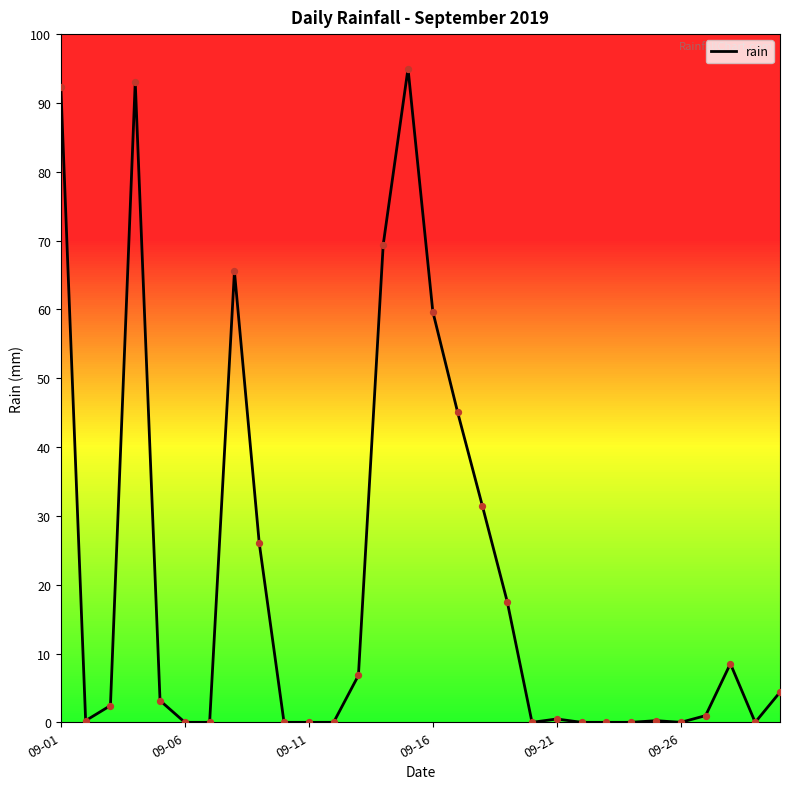

What is the difference between the maximum and minimum values?

95.0